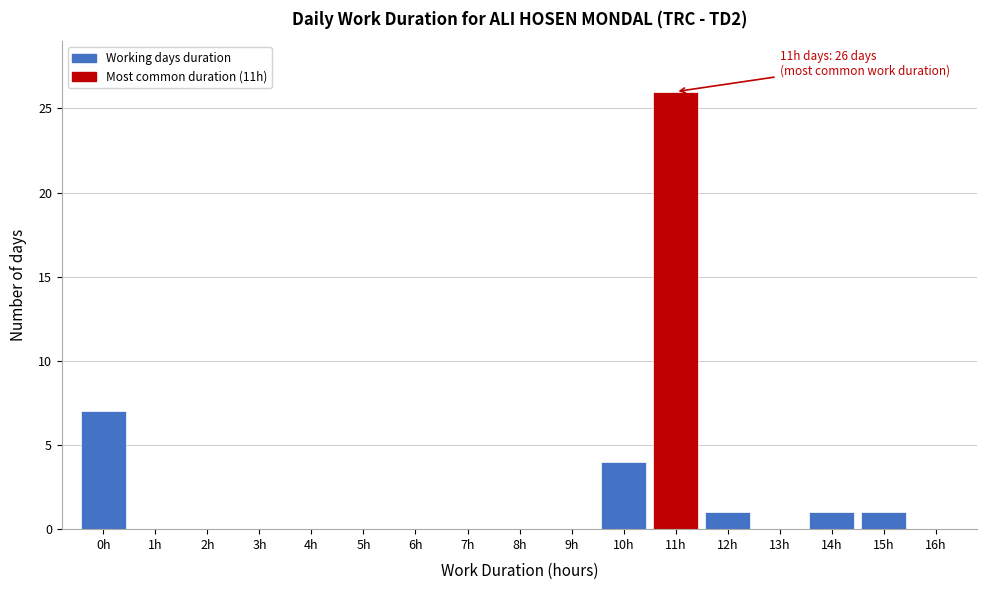

Which range on the x-axis has the tallest bar?

10.5 to 11.5